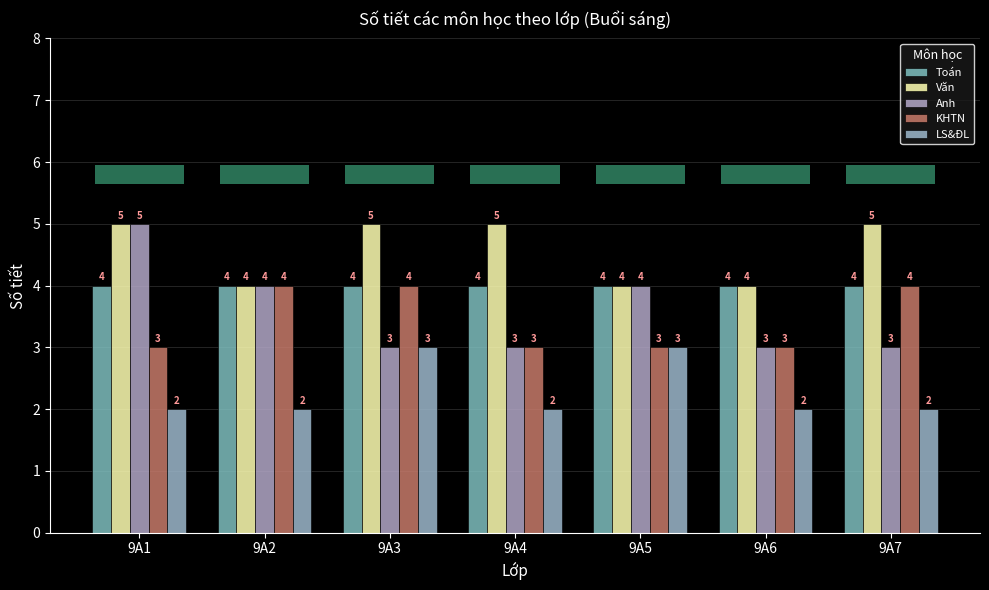

What is the sum of all KHTN values?

24